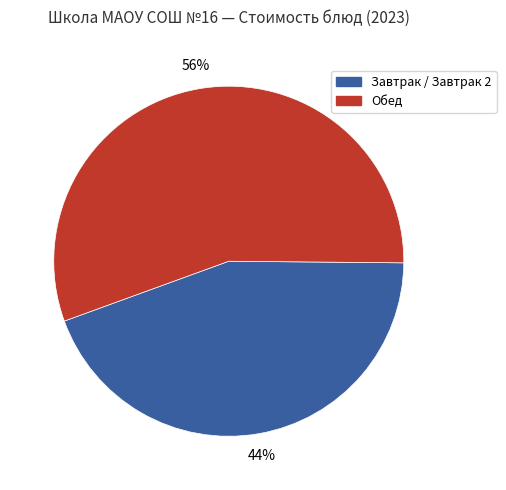

Is there any slice that represents more than half of the pie?

Yes